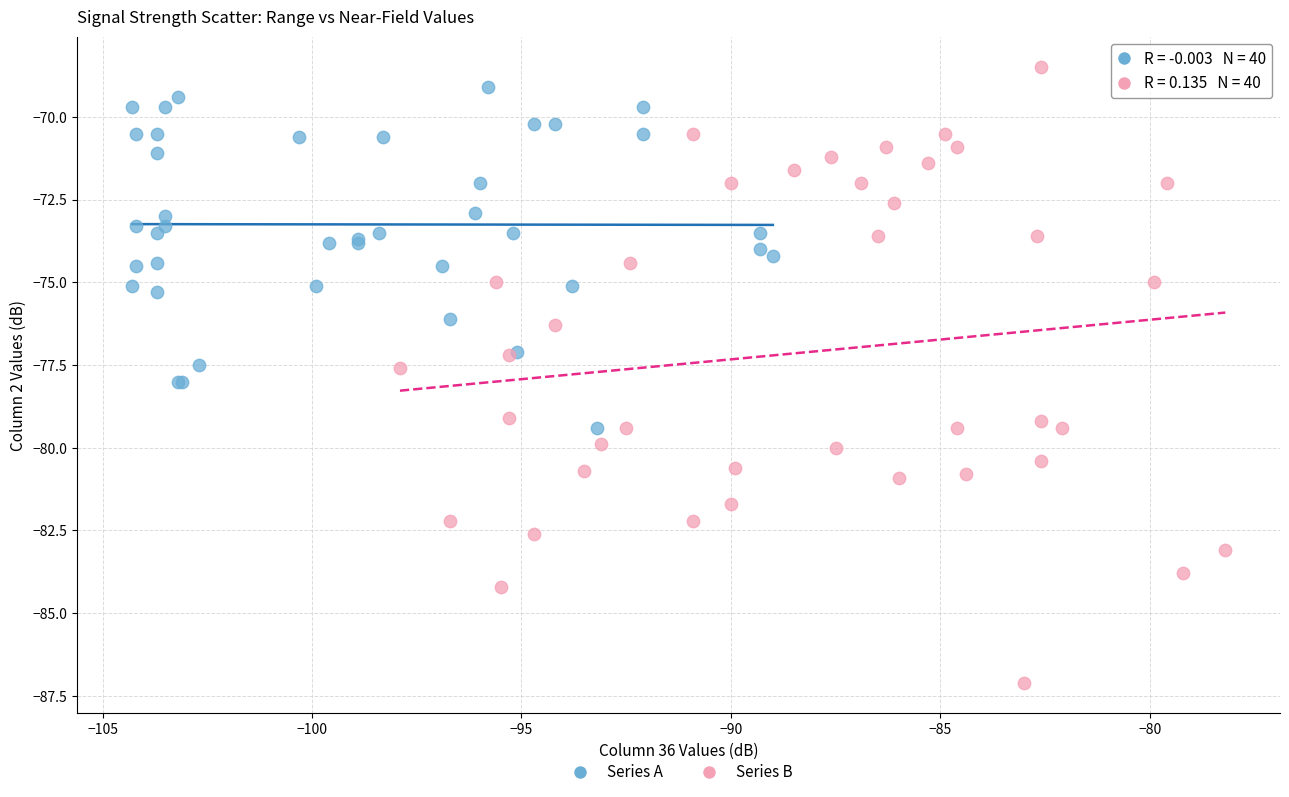

Which series reaches the minimum Y coordinate?

Series B